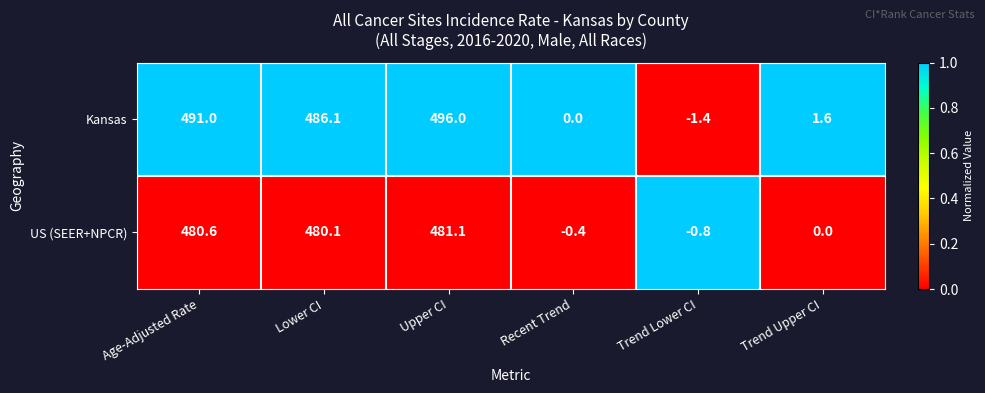

What is the approximate value of US (SEER+NPCR) at Age-Adjusted Rate?

480.6